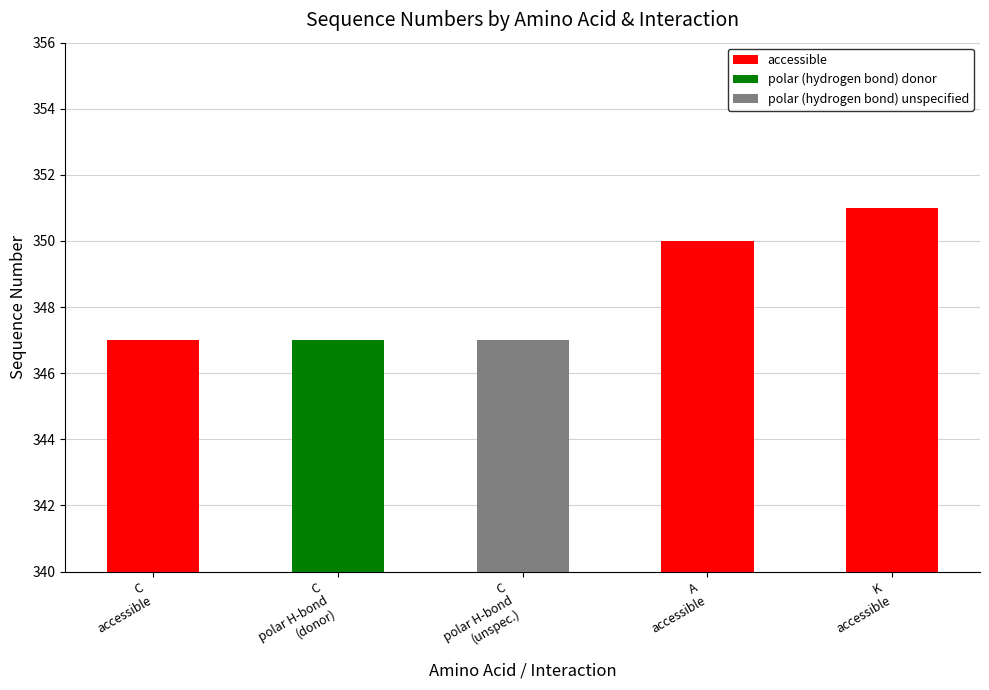

At which category does the chart reach its minimum across all series?

C
accessible